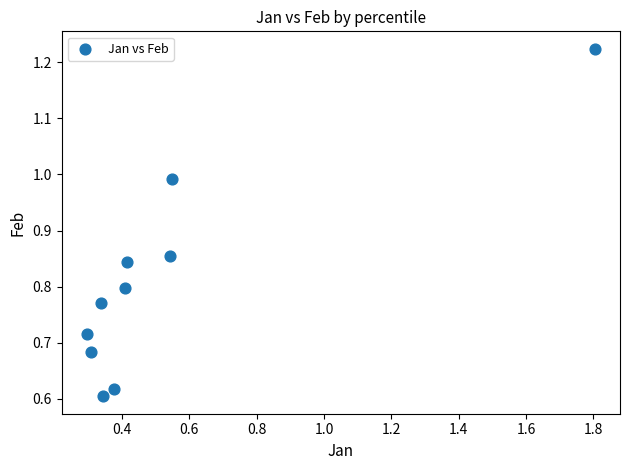

What is the average X value?

0.5